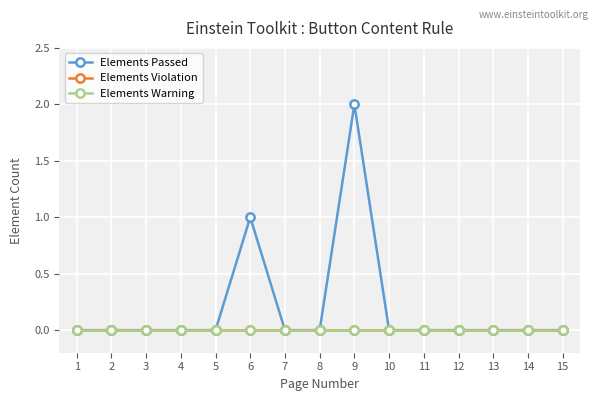

Which series has the largest range (max minus min)?

Elements Passed